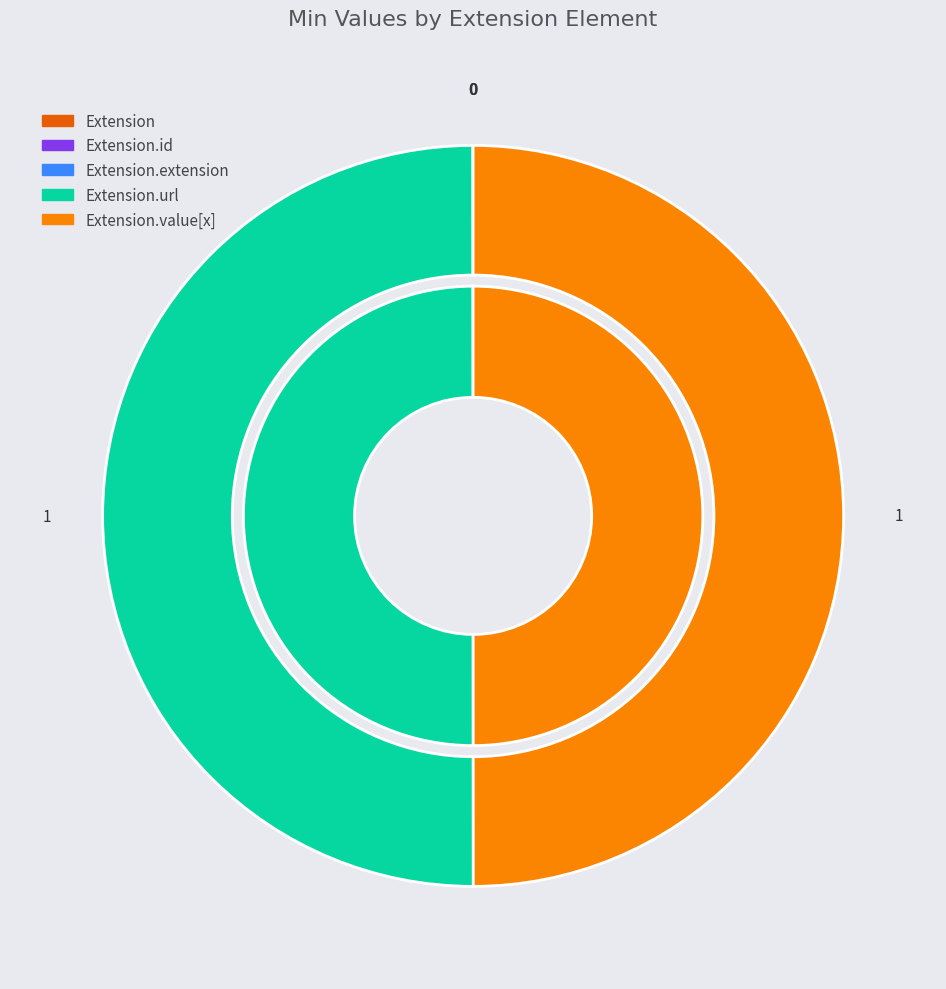

To the nearest percent, what is the combined percentage of Extension and Extension.url?

50%